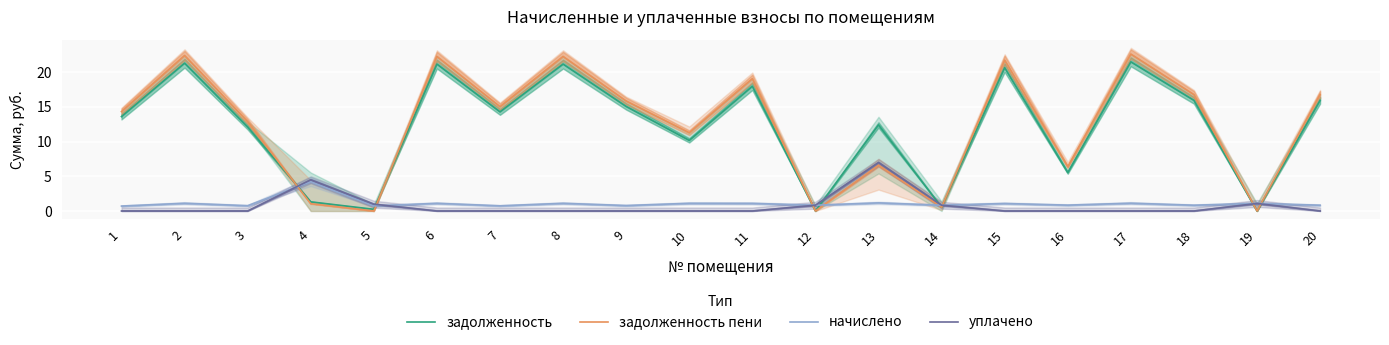

How many categories are shown in the chart?

20